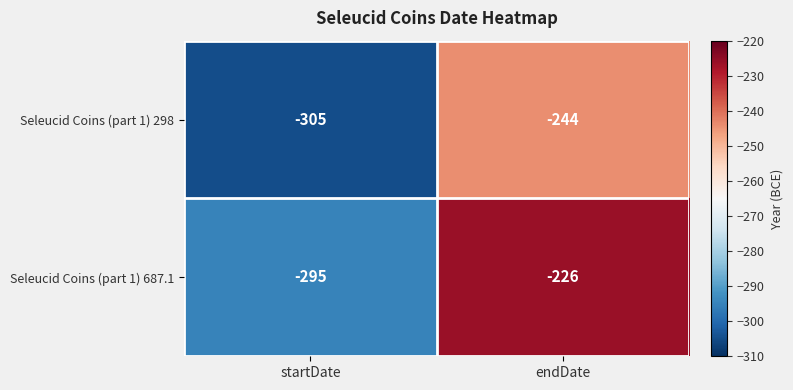

What is the sum of the Seleucid Coins (part 1) 687.1 values at startDate and endDate?

-521